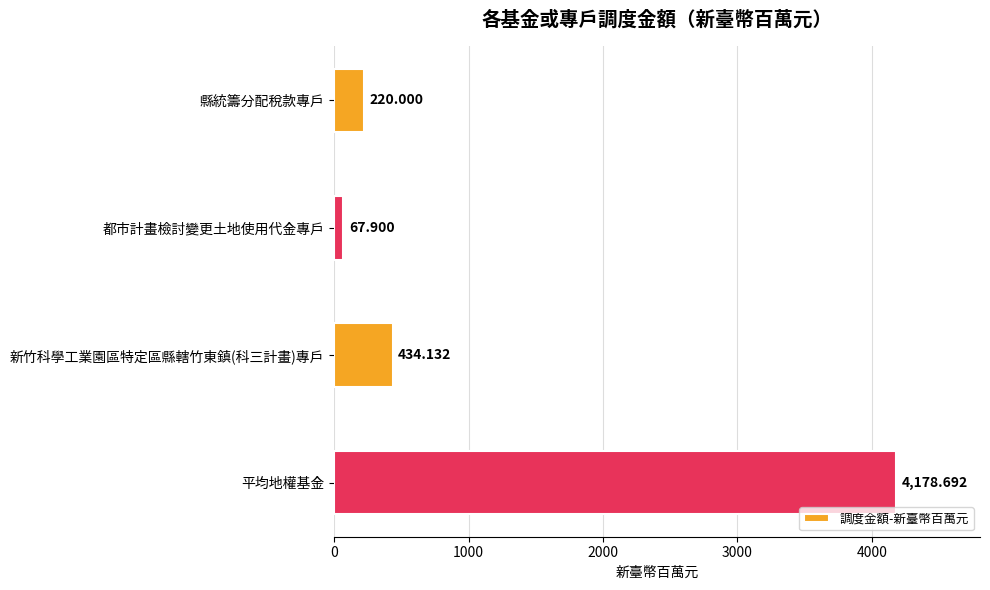

Rank the categories by value from highest to lowest.

平均地權基金, 新竹科學工業園區特定區縣轄竹東鎮(科三計畫)專戶, 縣統籌分配稅款專戶, 都市計畫檢討變更土地使用代金專戶